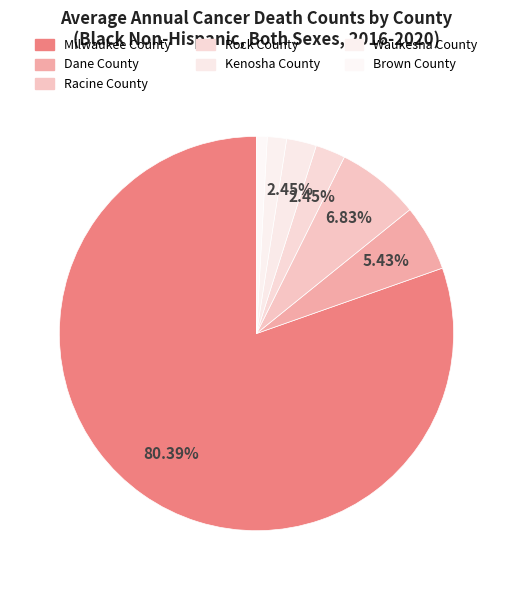

Is it true that Rock County is 2% of the pie?

True